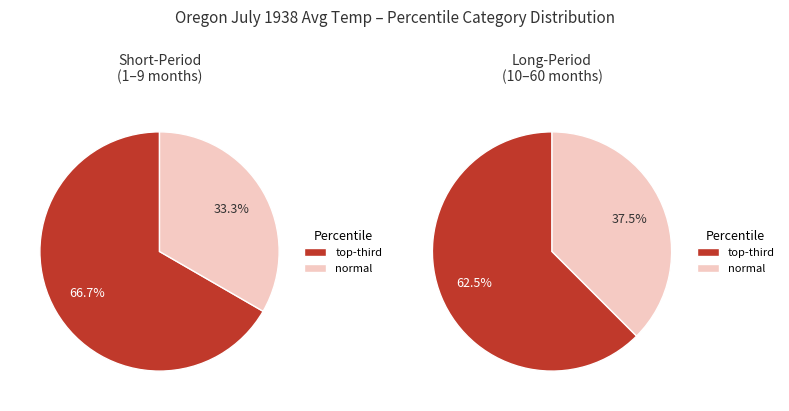

Rank the categories by value from highest to lowest.

top-third, normal